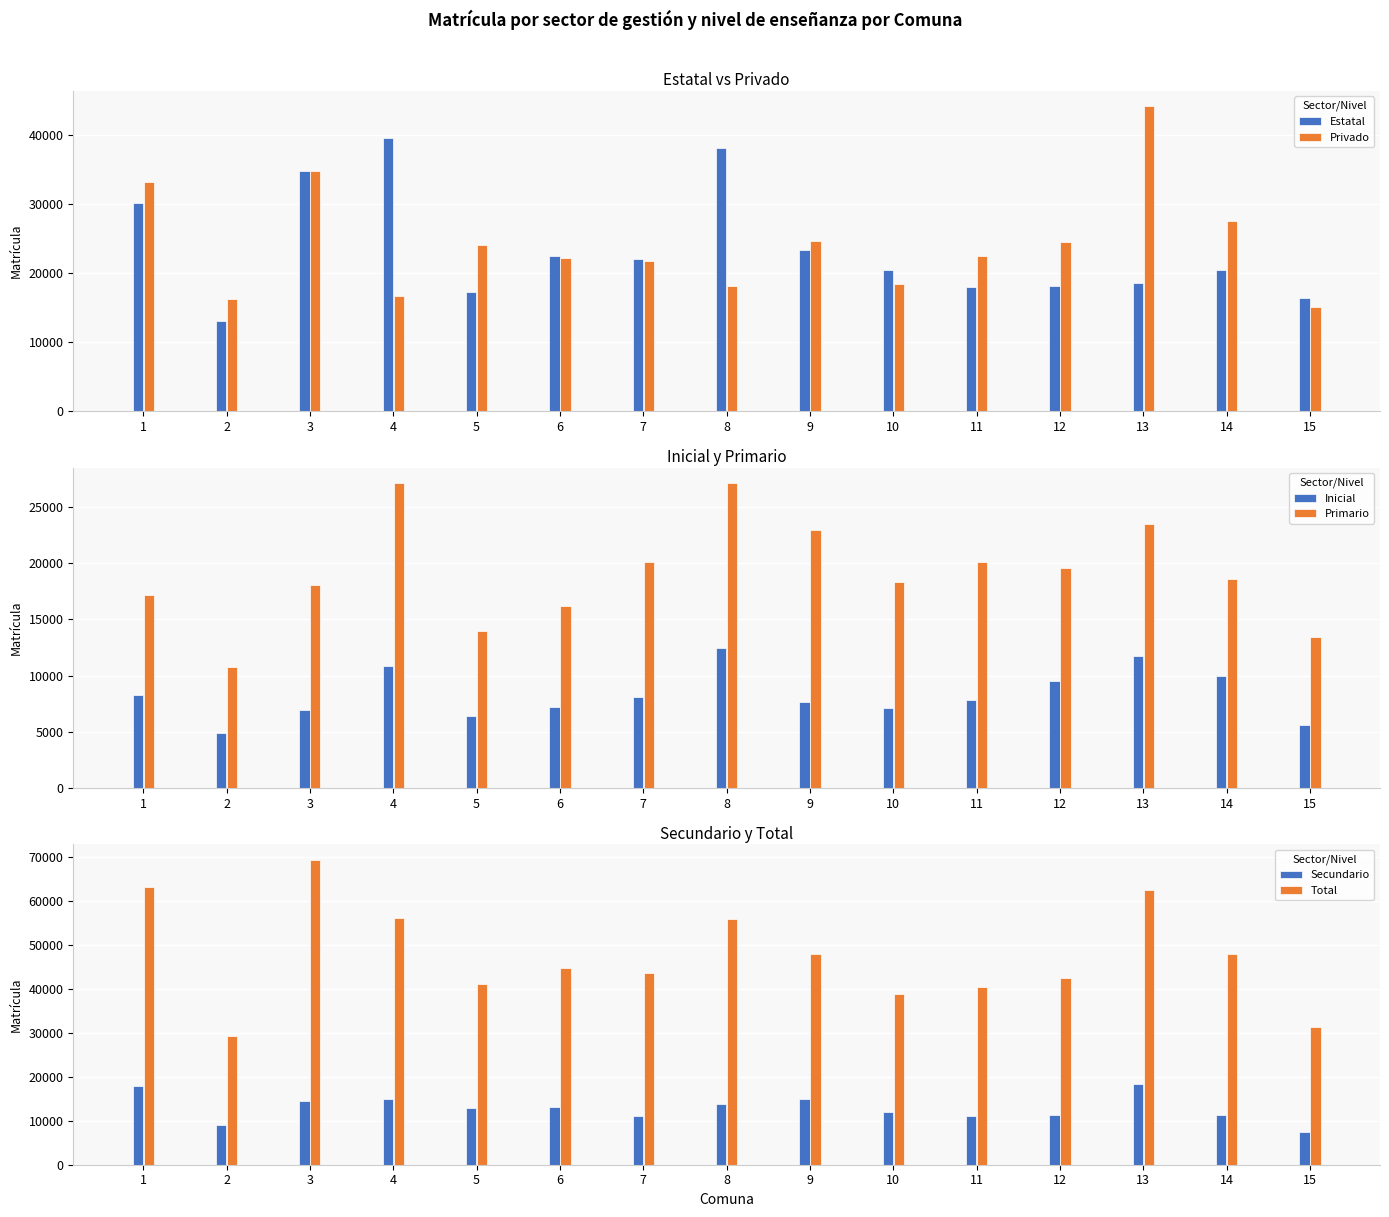

At 12, list the series in order from largest to smallest.

Total, Privado, Primario, Estatal, Secundario, Inicial